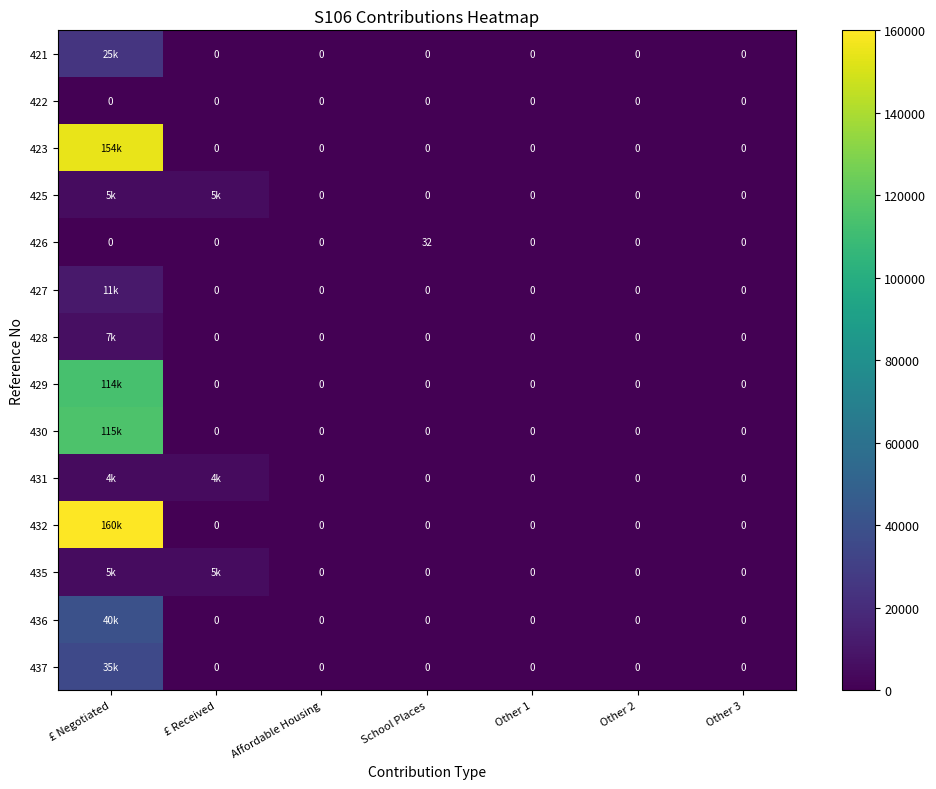

Which category has the highest value in the 423 series?

£ Negotiated